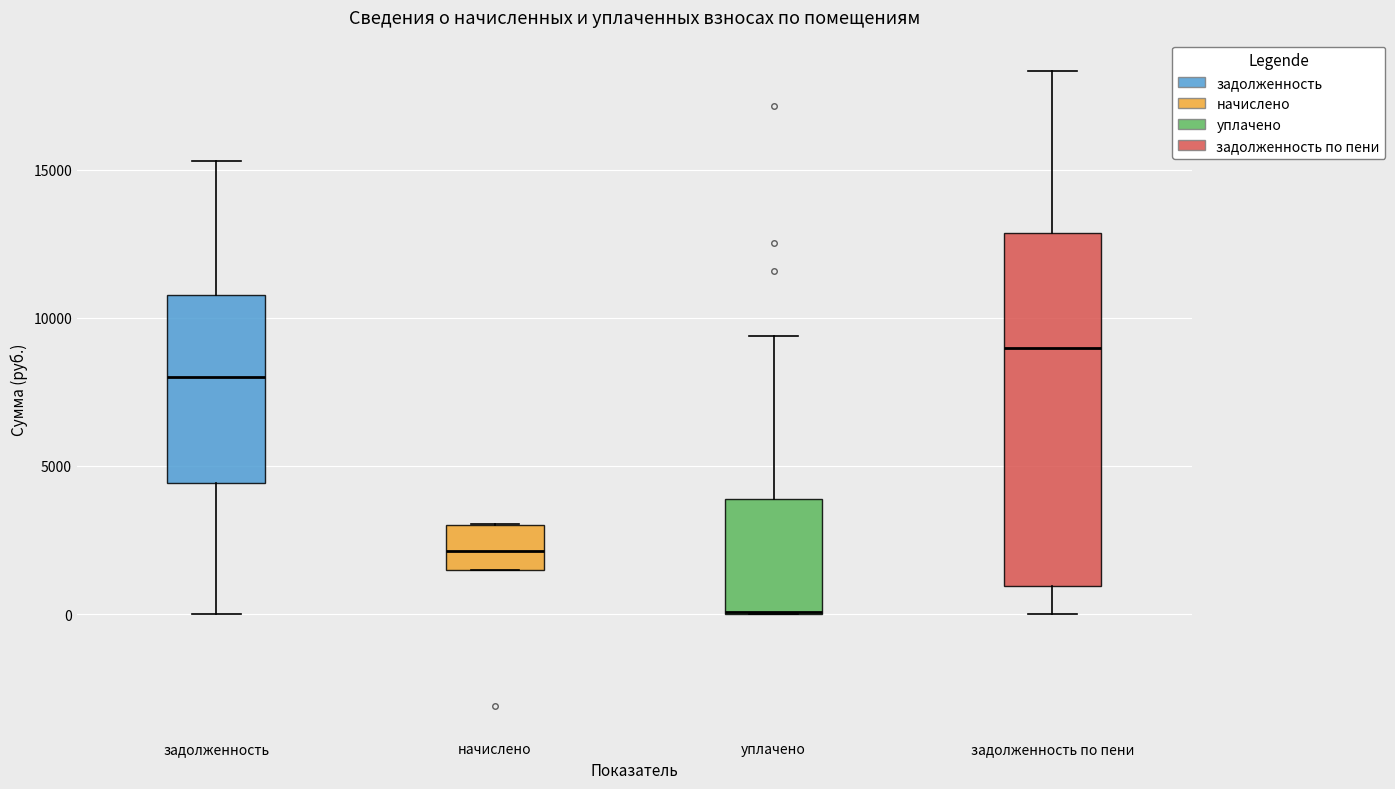

Reading left to right, transcribe this box plot: for each box, give where its median line is, the range the box spans, and where its two whiskers end, as read against the y-axis. The values are not printed on the chart, so give them approximately, as read against the axis.

задолженность: median 8000, box 4500 to 11000, whiskers 0 to 15500
начислено: median 2000, box 1500 to 3000, whiskers 1500 to 3000
уплачено: median 0 (drawn on the box's lower edge), box 0 to 4000, whiskers 0 to 9500
задолженность по пени: median 9000, box 1000 to 13000, whiskers 0 to 18500